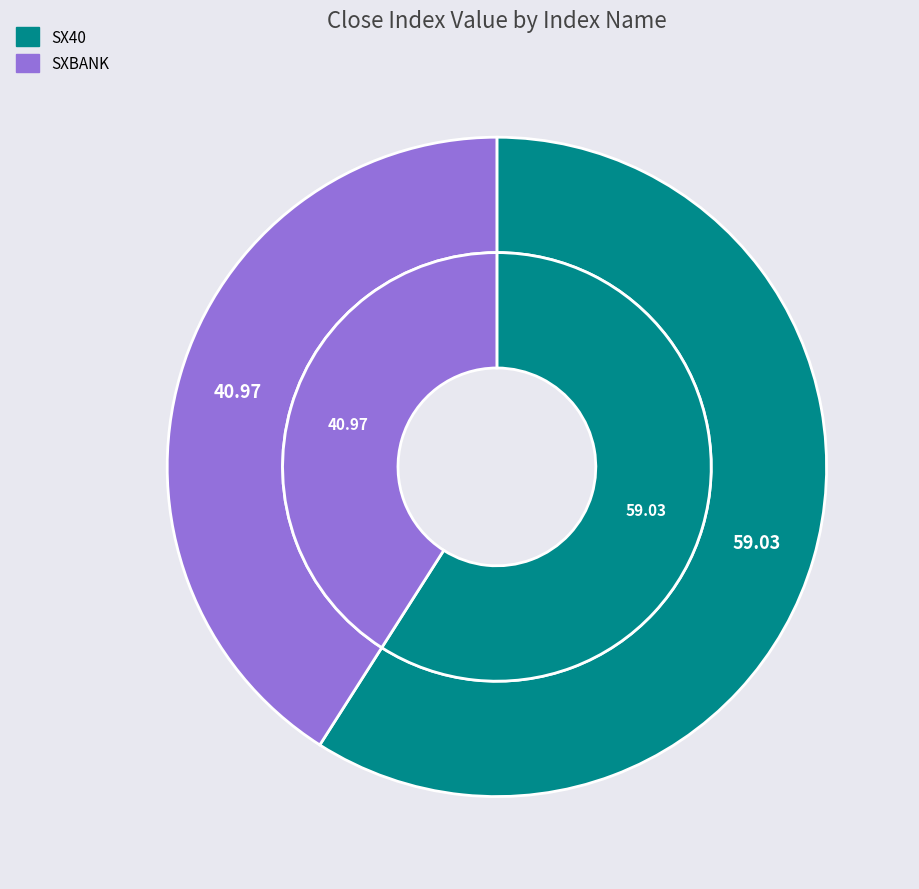

To the nearest percent, what is the difference between the largest and smallest slice percentages?

18%